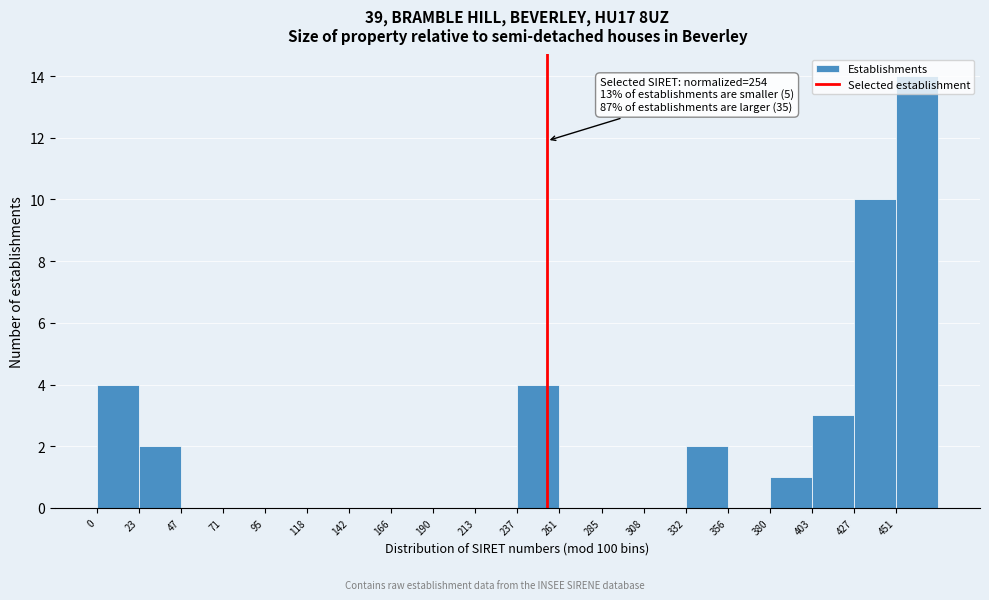

Which range on the x-axis has the tallest bar?

450 to 475